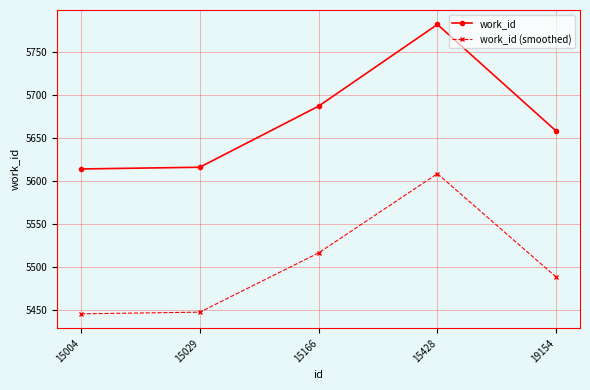

Which series has the largest total across all categories?

work_id